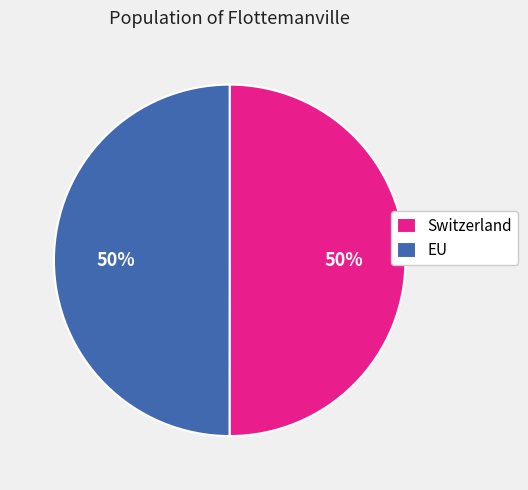

To the nearest percent, what is the combined percentage of EU and Switzerland?

100%